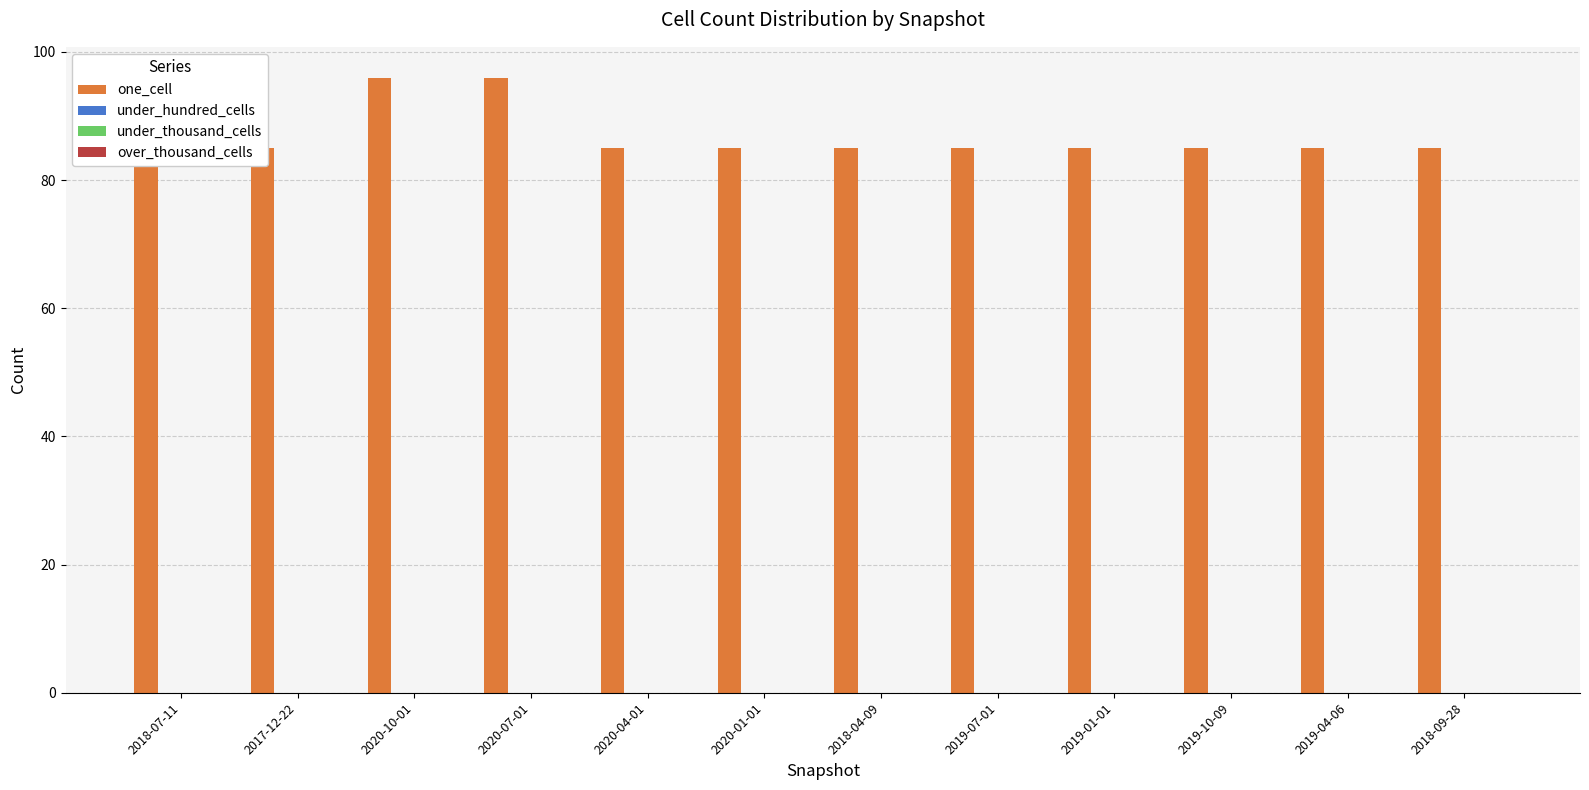

Which series changed the most between 2020-10-01 and 2019-04-06?

one_cell